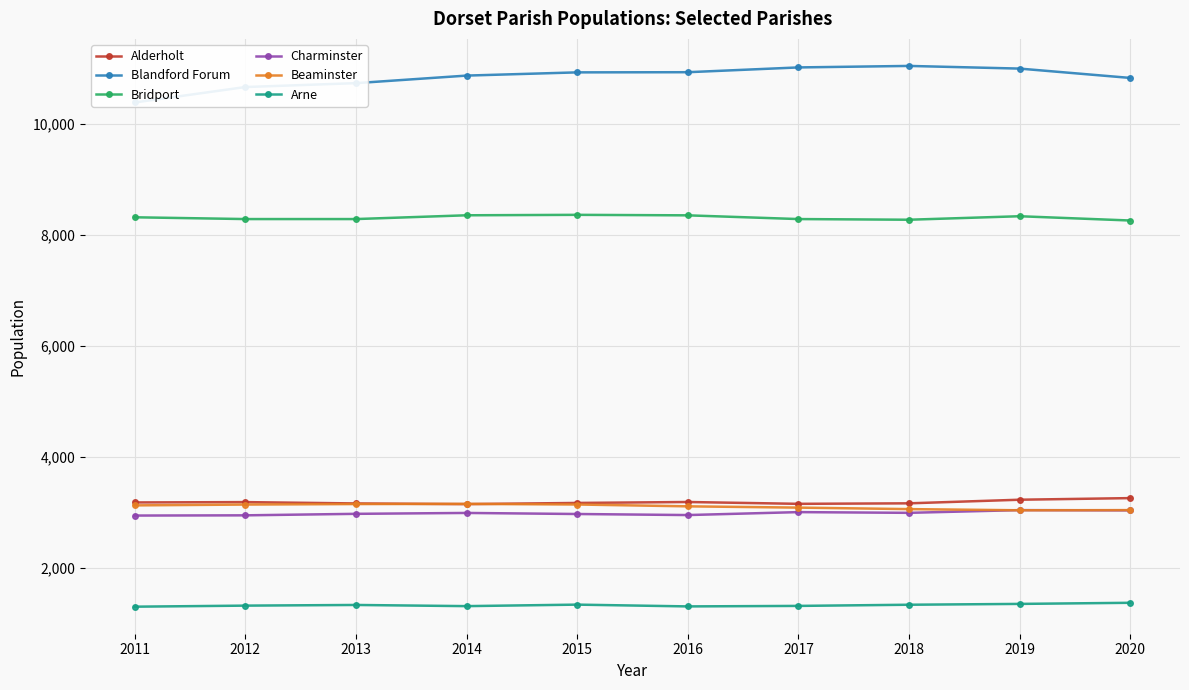

What is the difference between the second highest and second lowest values in the Charminster series?

89